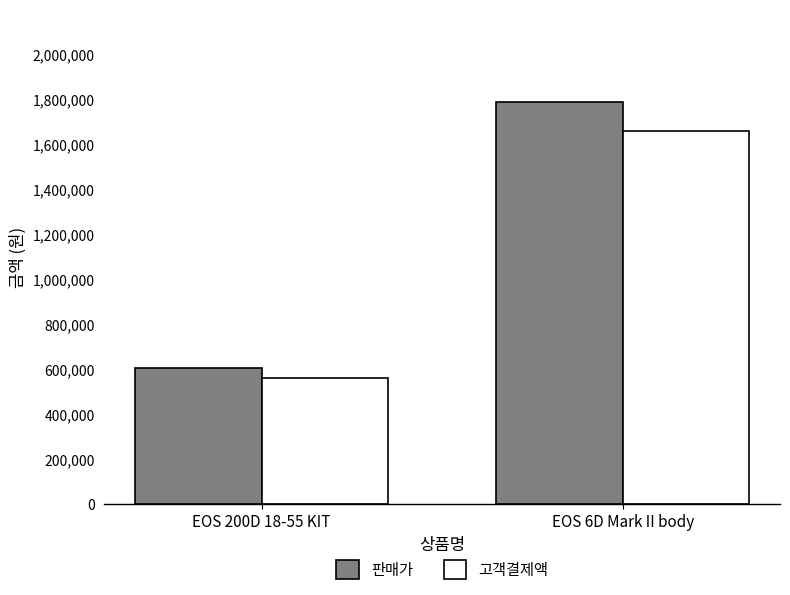

The 고객결제액 series shows 361390.2 at EOS 6D Mark II body. True or false?

False